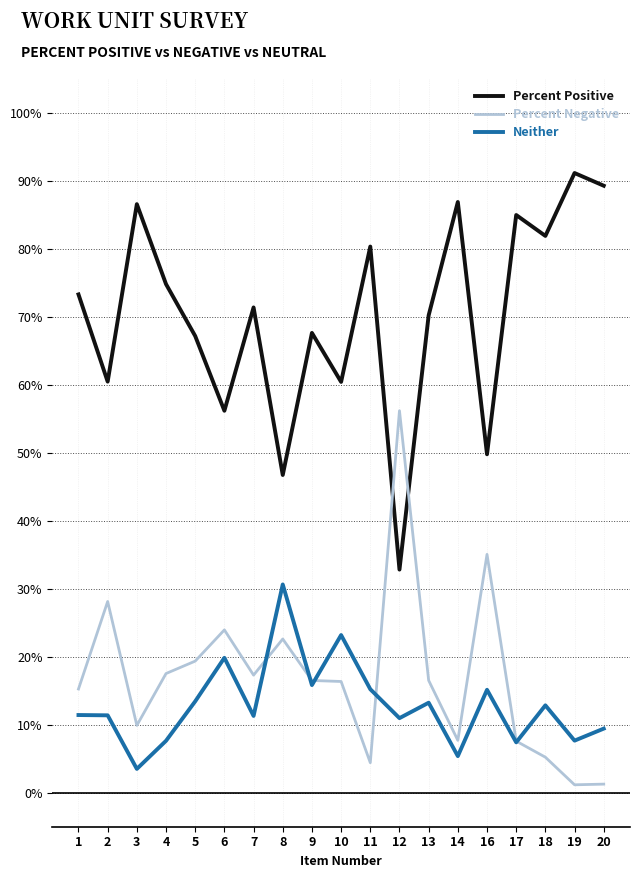

In Percent Negative, how many points are higher than both neighbors (excluding endpoints)?

5